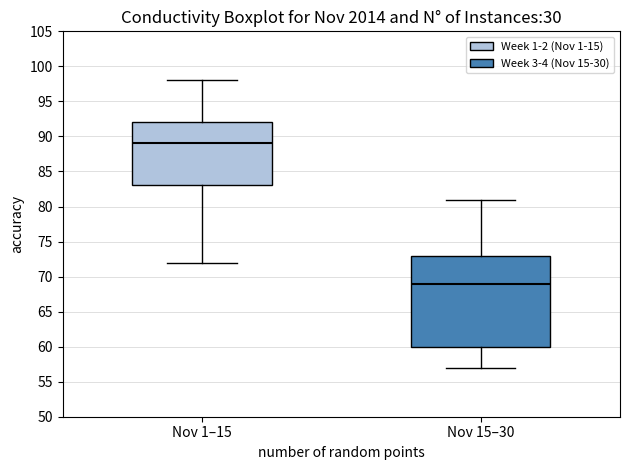

Reading left to right, read every box against the y-axis: the position of its median line, the range the box covers, and the ends of its whiskers. The values are not printed on the chart, so give them approximately, as read against the axis.

Nov 1–15: median 89, box 83 to 92, whiskers 72 to 98
Nov 15–30: median 69, box 60 to 73, whiskers 57 to 81